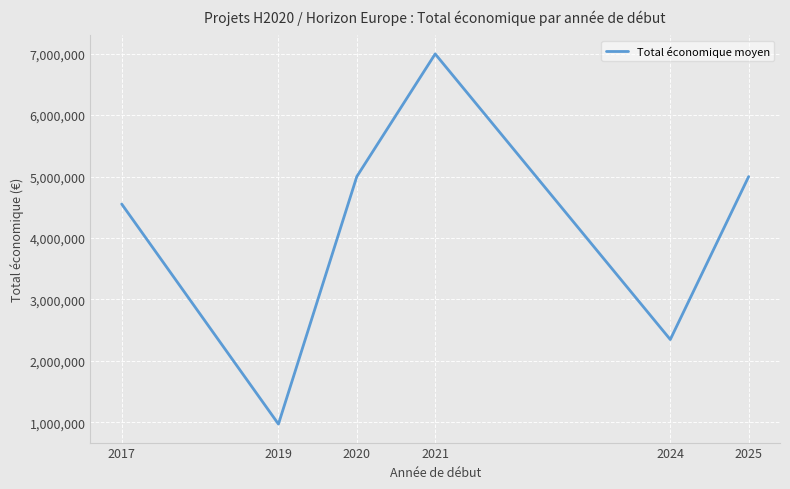

How many interior local valleys (lower than both neighbors) does the data have?

2